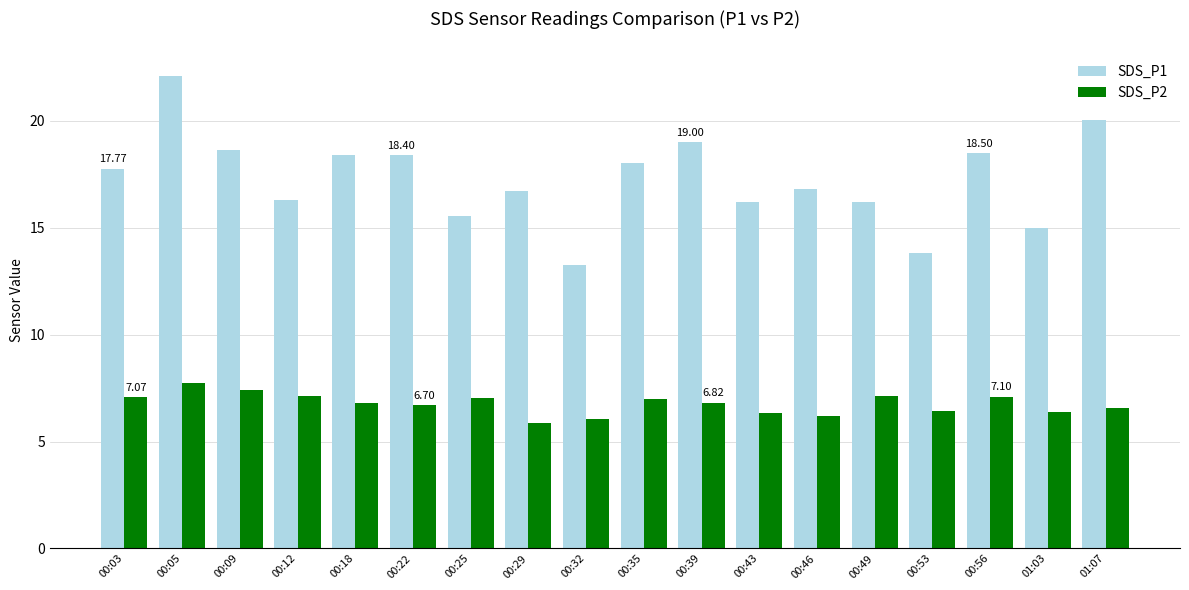

Which series has the largest range (max minus min)?

SDS_P1